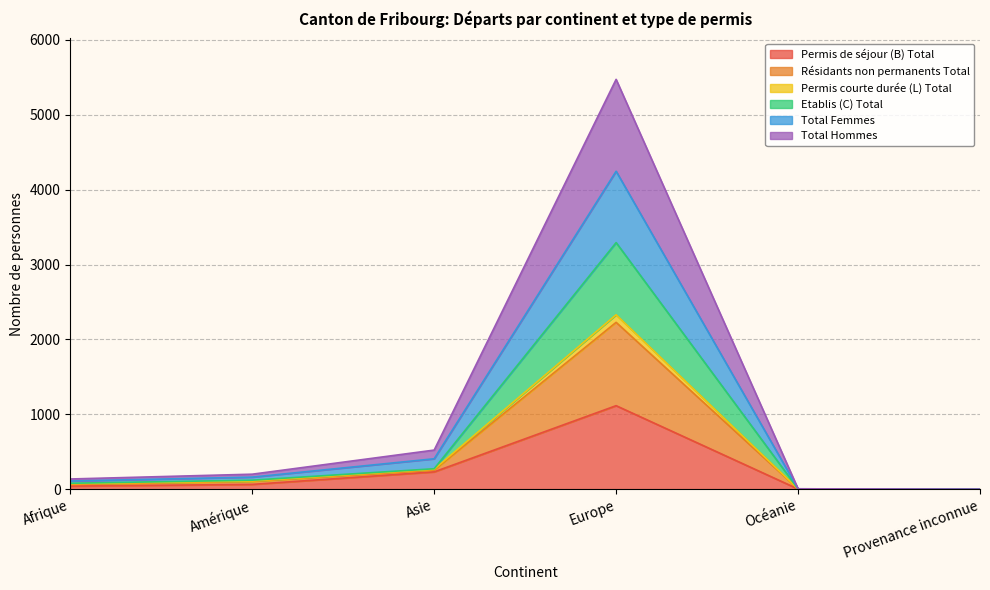

At how many categories does at least one series exceed 4964?

1